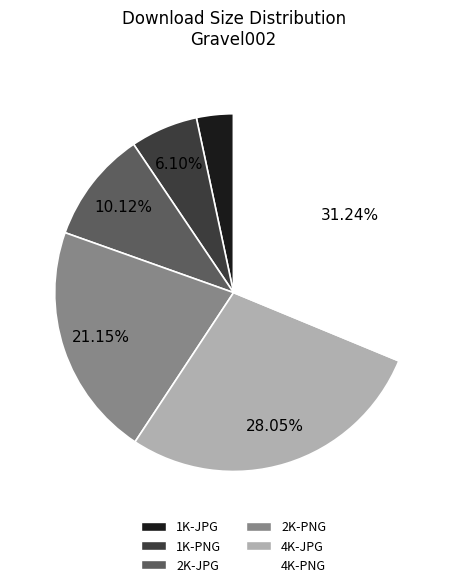

Count the number of slices in the pie.

6